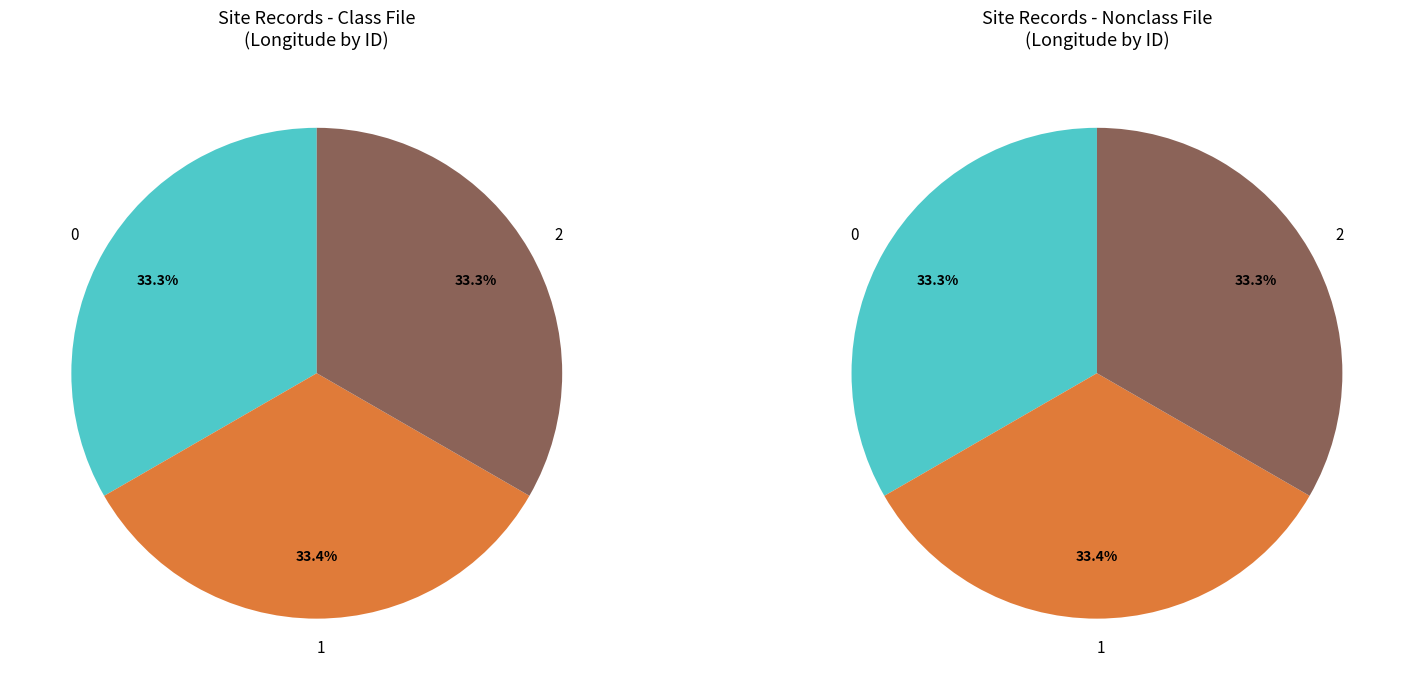

Does any single category account for the majority?

No